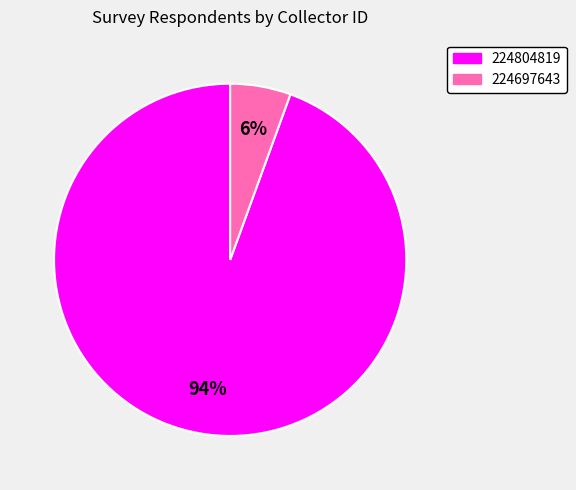

To the nearest percent, what percentage of the pie is 224804819?

94%